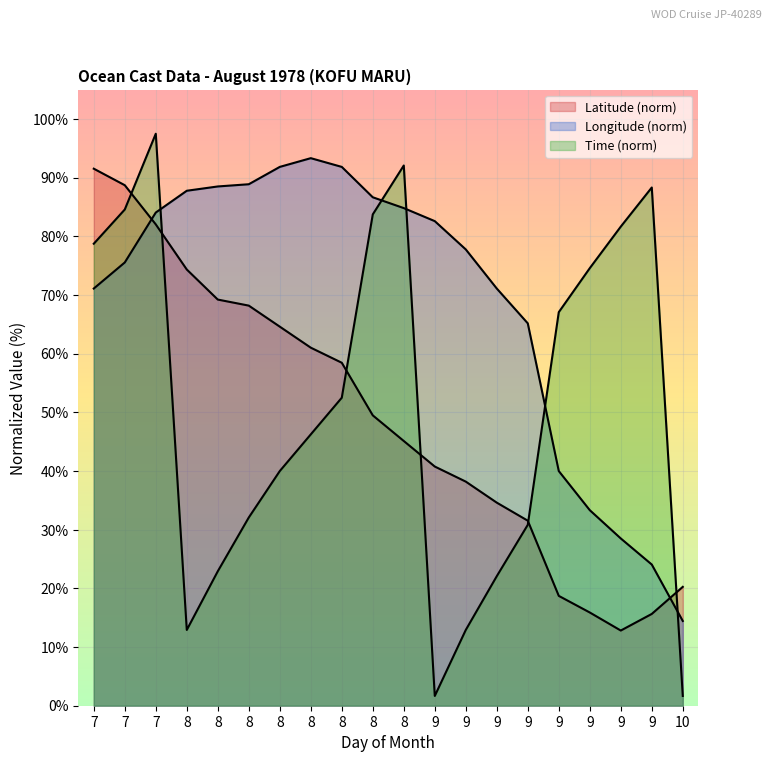

What is the sum of the Latitude values at 7 and 8?

158.0